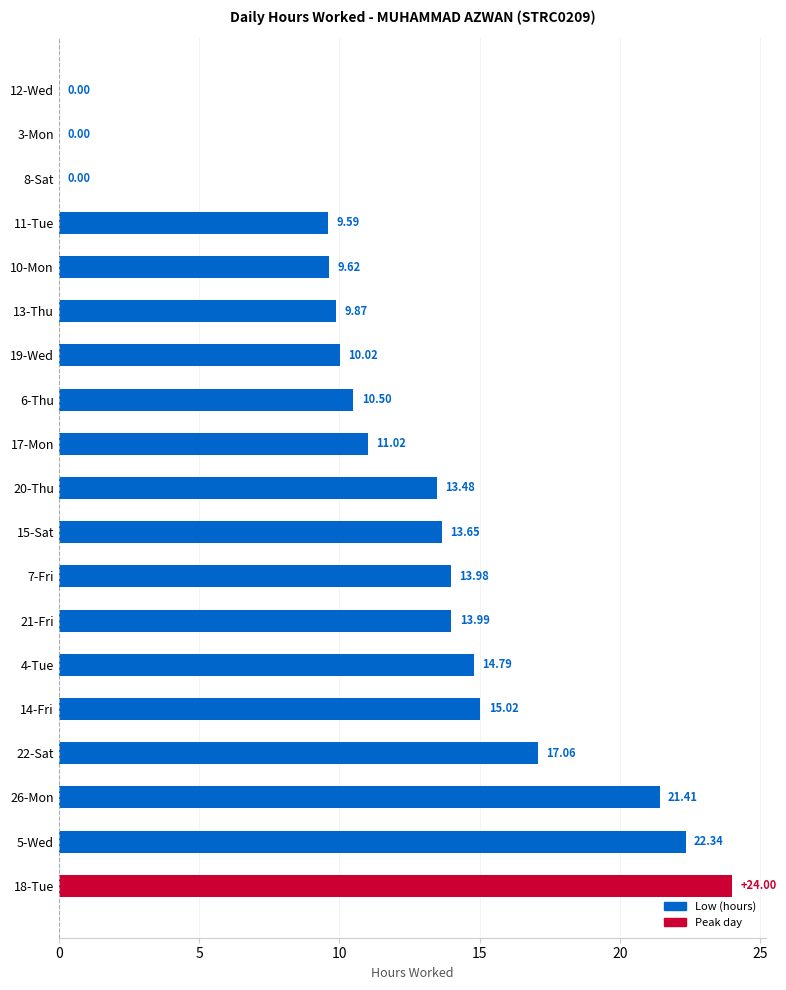

Which has a higher value, 3-Mon or 7-Fri?

7-Fri